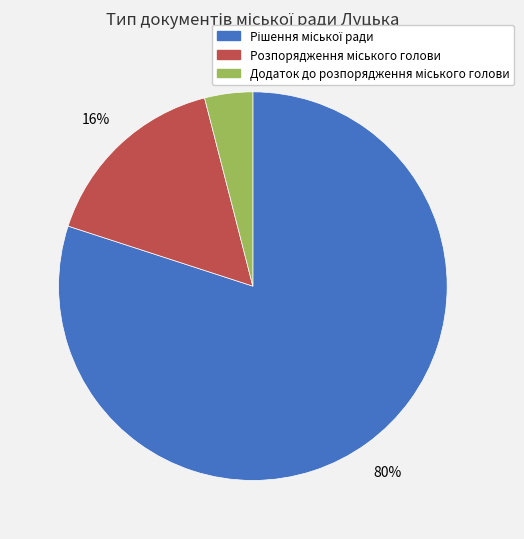

To the nearest percent, what is the average slice percentage?

33%